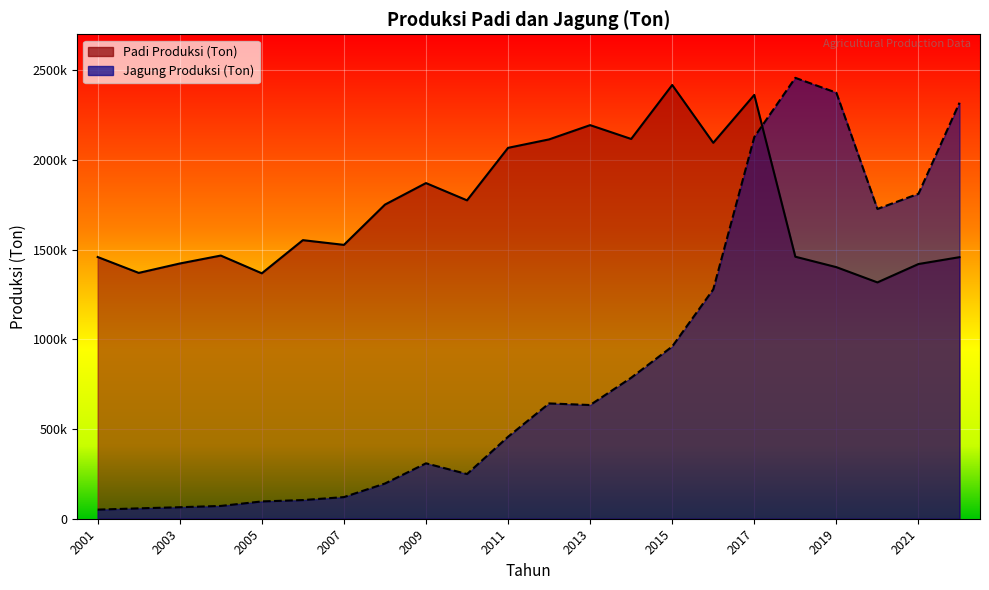

What is the sum of all Padi Produksi (Ton) values?

37984245